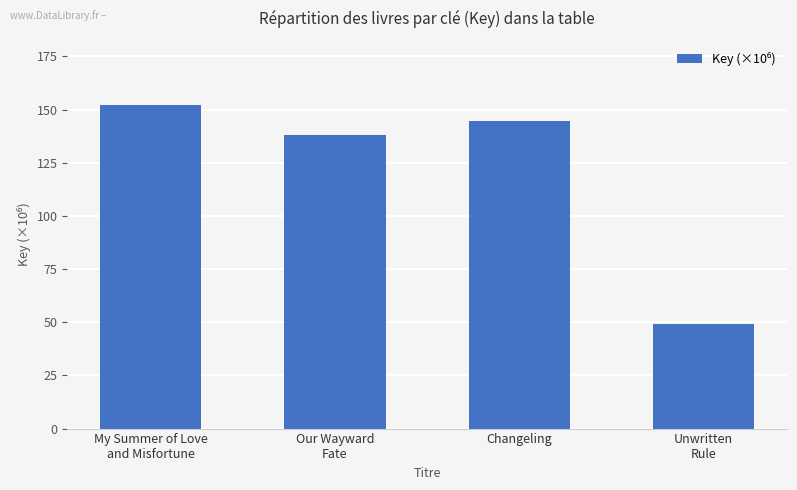

What is the change in value from My Summer of Love
and Misfortune to Unwritten
Rule?

-102.8